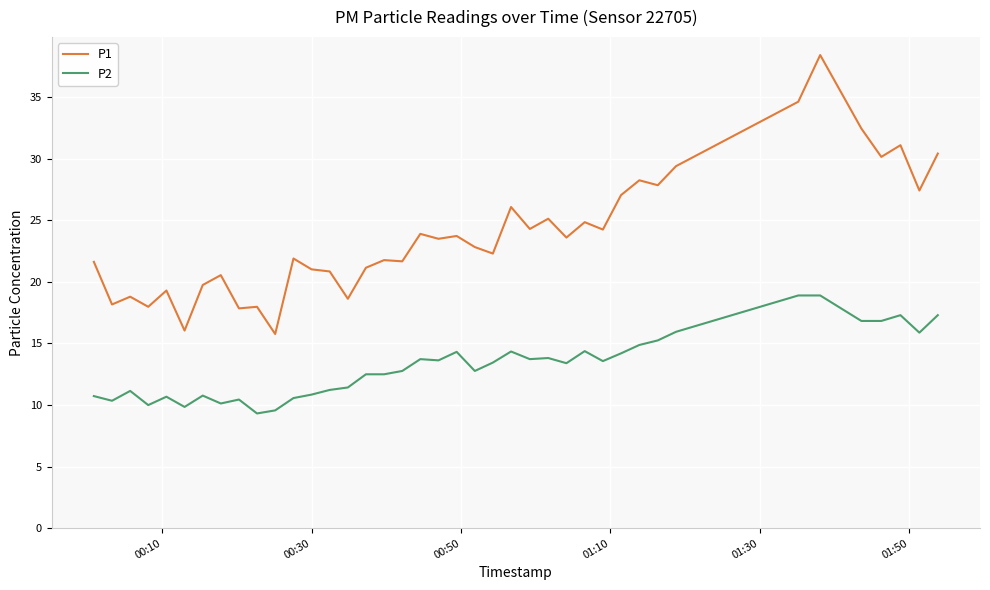

True or false: P1 and P2 intersect in this chart.

False